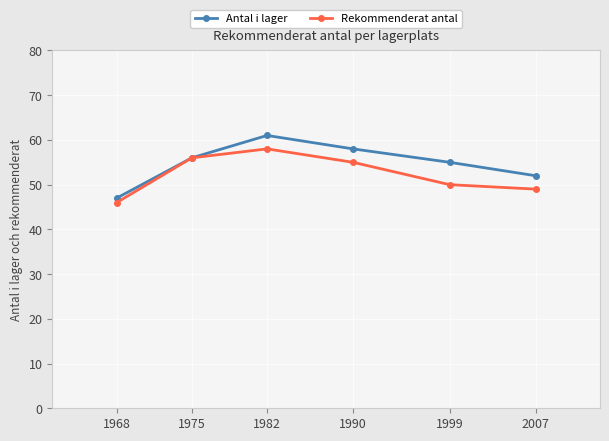

At which category is the sum across all series the highest?

1982